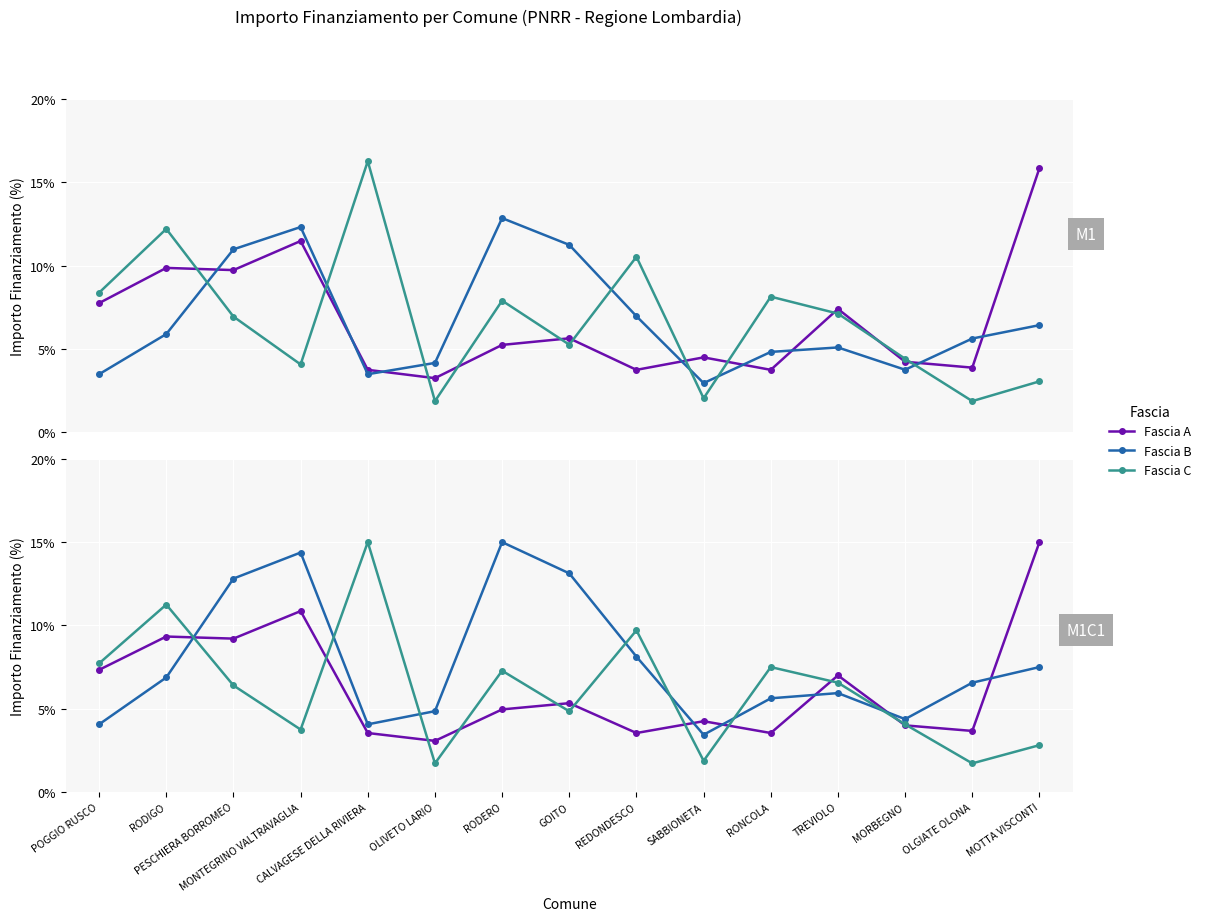

Which series changed the most between MONTEGRINO VALTRAVAGLIA and REDONDESCO?

Fascia A